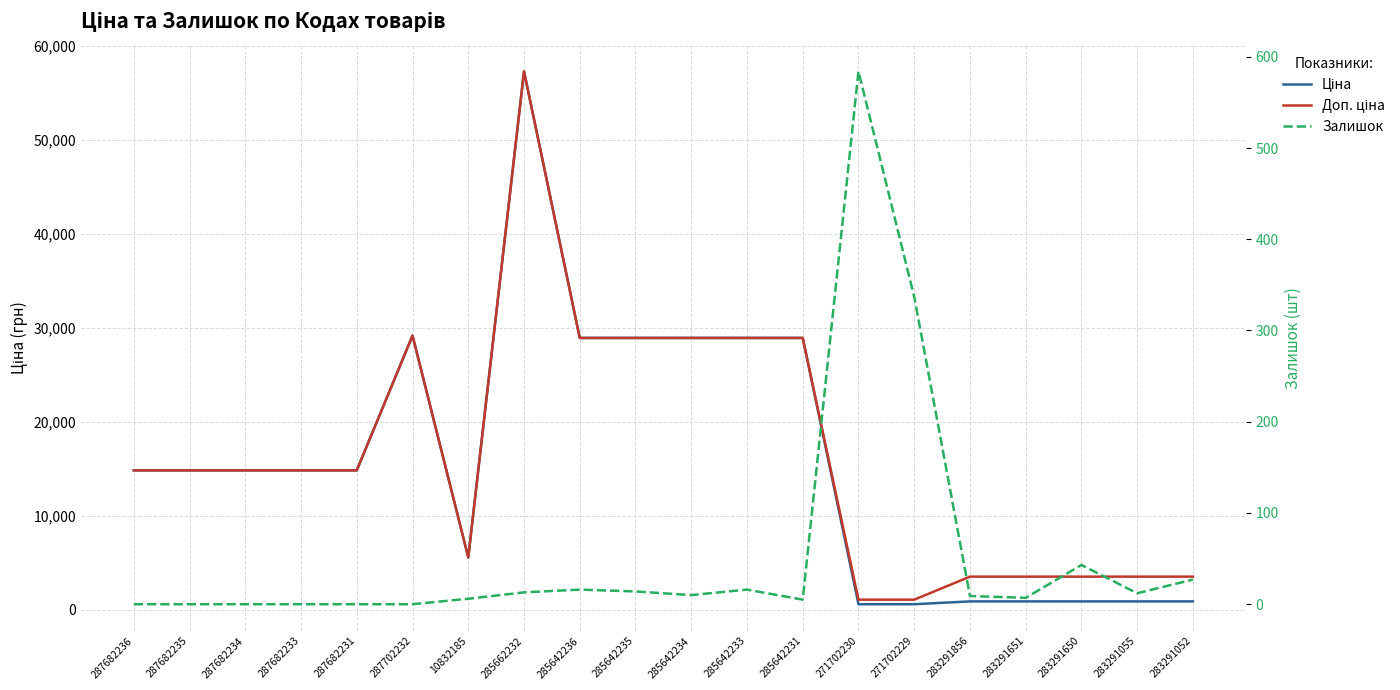

At which category is the sum across all series the highest?

285662232